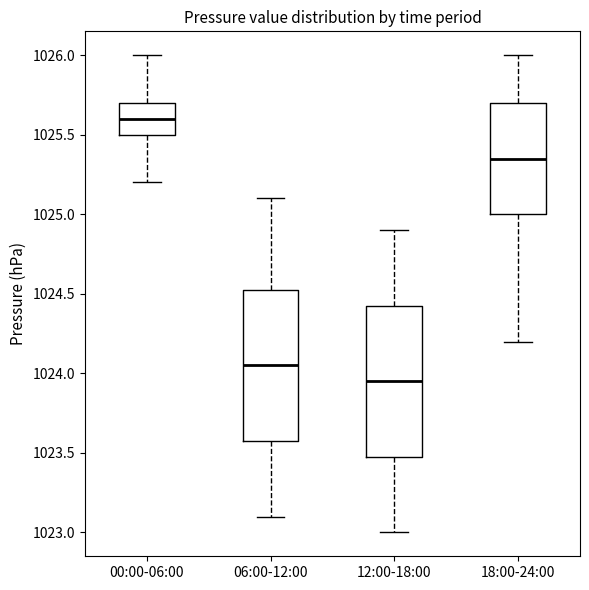

Where does the median line of the box for 18:00-24:00 sit on the y-axis? The values are not printed on the chart, so give them approximately, as read against the axis.

1025.35